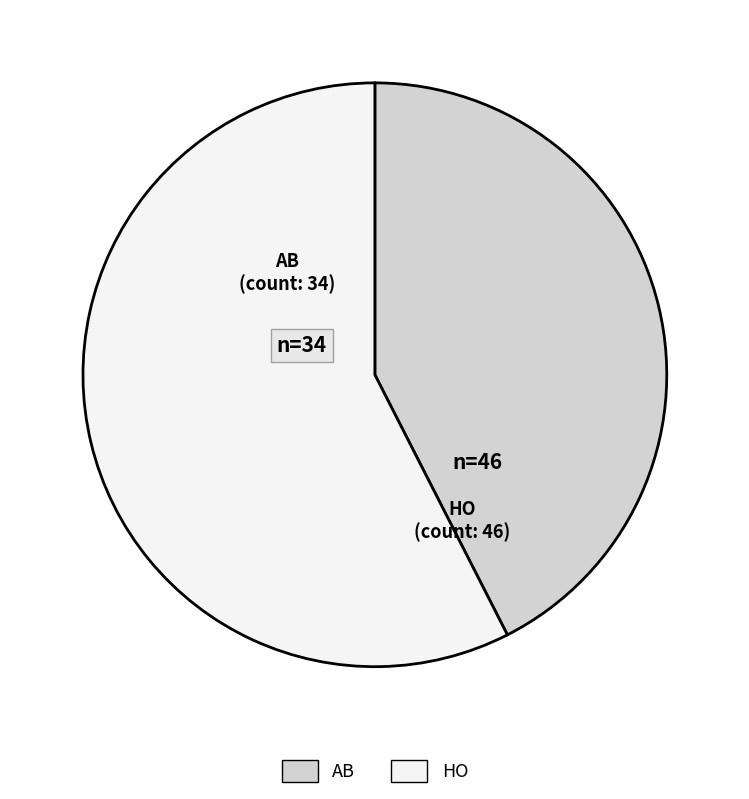

Is it true that HO is 46% of the pie?

False